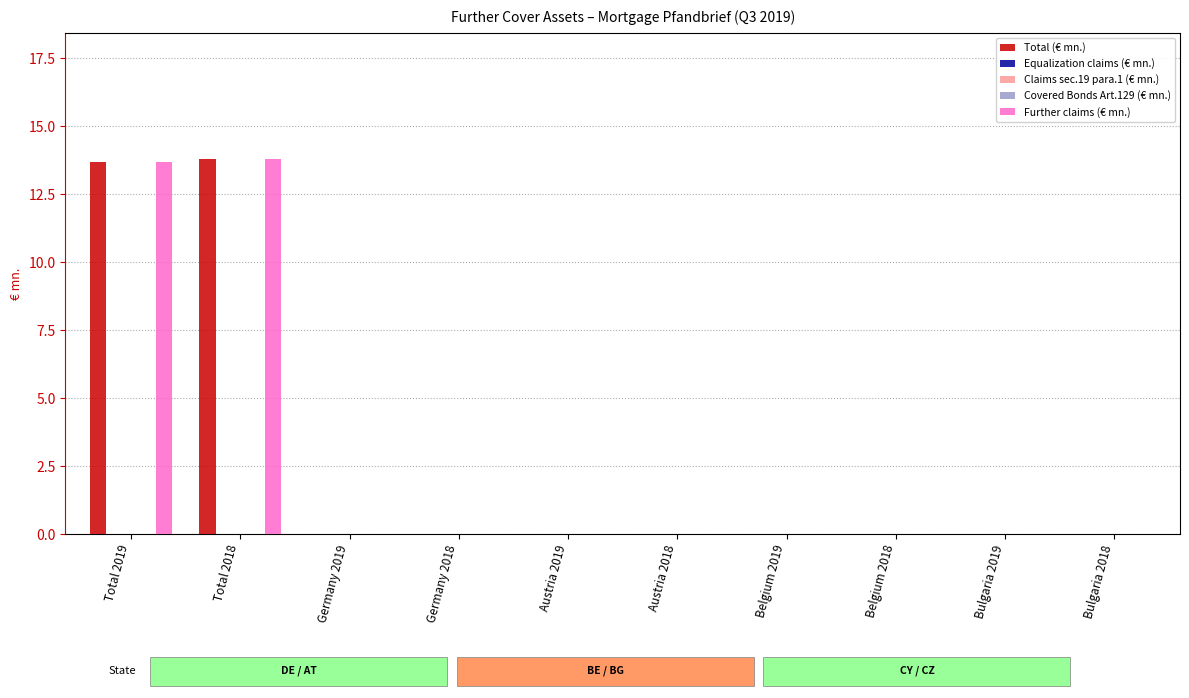

Are the bars grouped side by side (vs. stacked)?

Yes